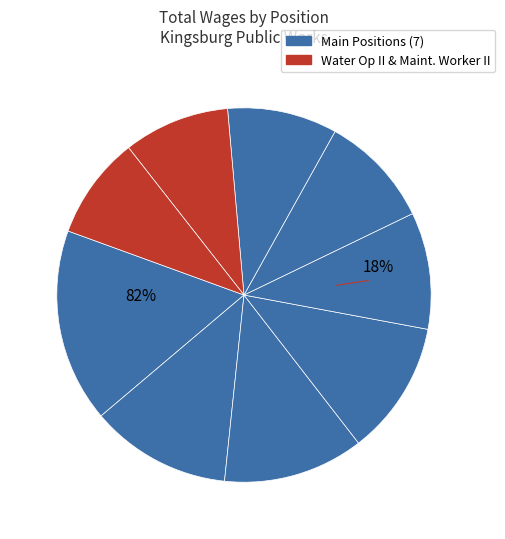

Which category has the smallest portion of the pie?

Maintenance Worker II